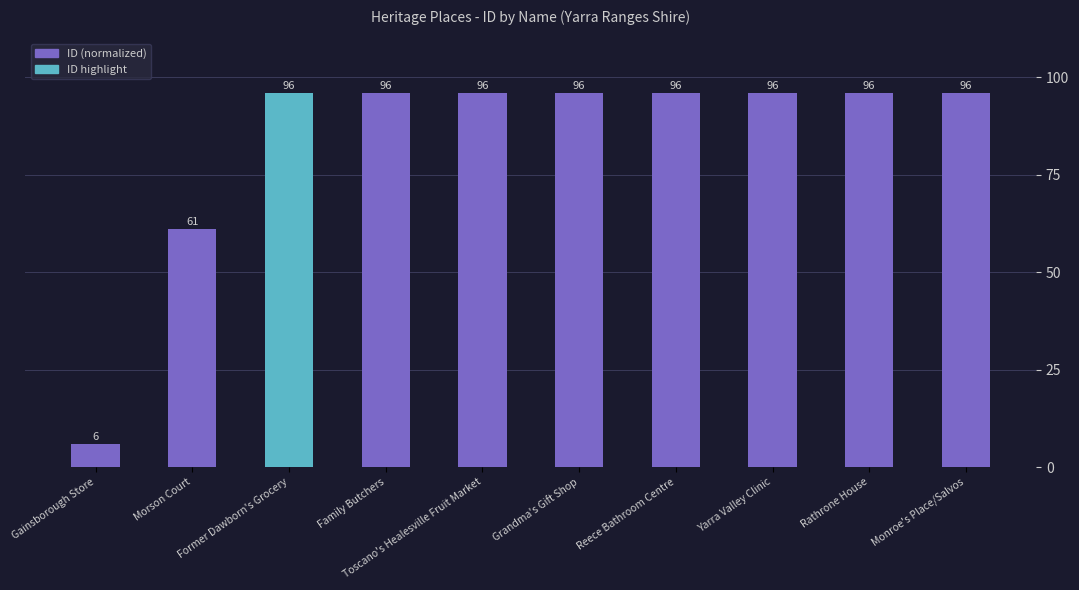

The chart shows a value of 96.0 at Monroe's Place/Salvos. True or false?

True